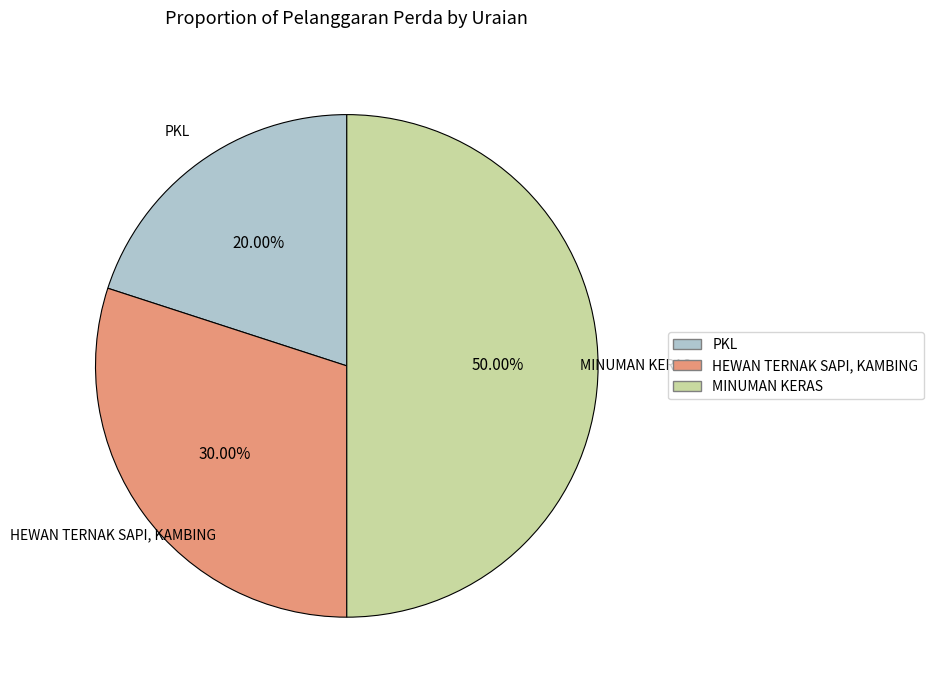

What portion of the pie excludes PKL?

80.0%